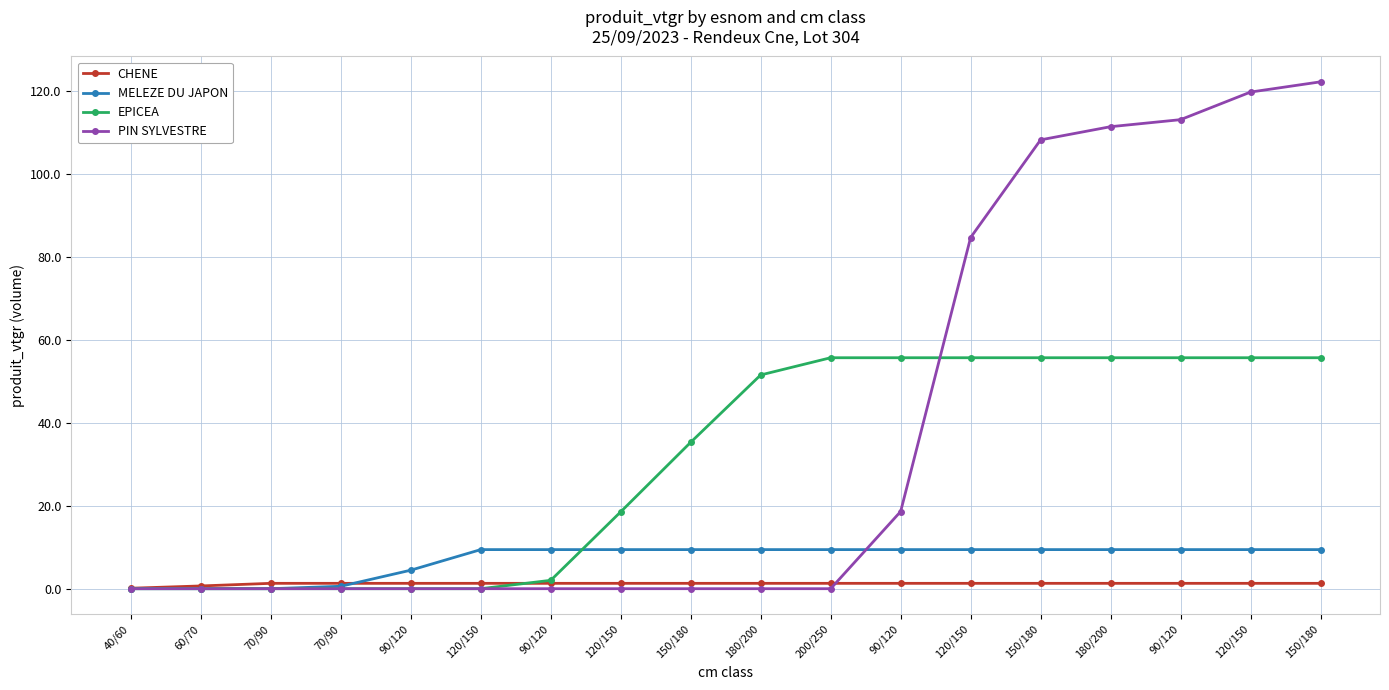

What is the spread (max minus min) of values at 70/90?

1.3